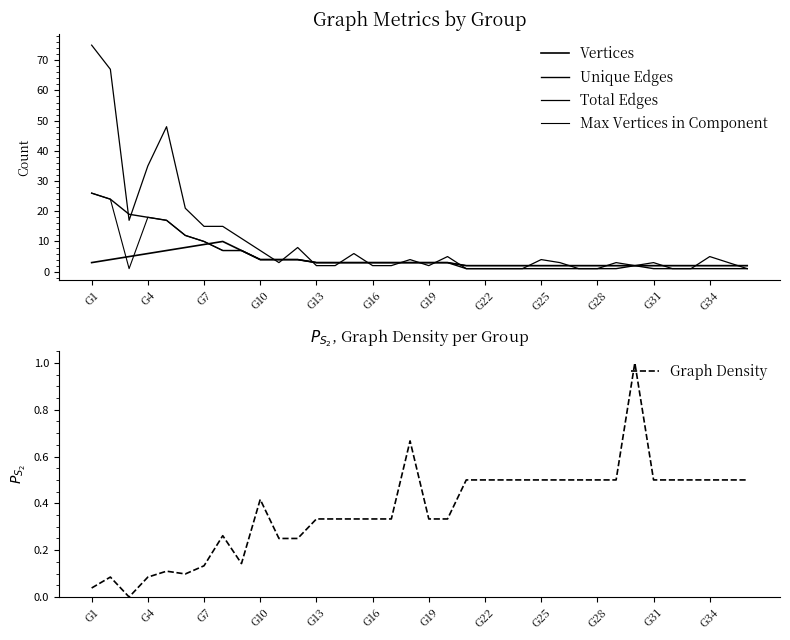

Reading left to right, list all the values displayed in this chart.

Vertices: 3.0	4.0	5.0	6.0	7.0	8.0	9.0	10.0	7.0	4.0	4.0	4.0	3.0	3.0	3.0	3.0	3.0	3.0	3.0	3.0	2.0	2.0	2.0	2.0	2.0	2.0	2.0	2.0	2.0	2.0	2.0	2.0	2.0	2.0	2.0	2.0
Unique Edges: 26.0	24.0	19.0	18.0	17.0	12.0	10.0	7.0	7.0	4.0	4.0	4.0	3.0	3.0	3.0	3.0	3.0	3.0	3.0	3.0	1.0	1.0	1.0	1.0	1.0	1.0	1.0	1.0	1.0	2.0	1.0	1.0	1.0	1.0	1.0	1.0
Total Edges: 75.0	67.0	17.0	35.0	48.0	21.0	15.0	15.0	11.0	7.0	3.0	8.0	2.0	2.0	6.0	2.0	2.0	4.0	2.0	5.0	1.0	1.0	1.0	1.0	4.0	3.0	1.0	1.0	3.0	2.0	3.0	1.0	1.0	5.0	3.0	1.0
Max Vertices in Component: 26.0	24.0	1.0	18.0	17.0	12.0	10.0	7.0	7.0	4.0	4.0	4.0	3.0	3.0	3.0	3.0	3.0	3.0	3.0	3.0	2.0	2.0	2.0	2.0	2.0	2.0	2.0	2.0	2.0	2.0	2.0	2.0	2.0	2.0	2.0	2.0
Graph Density: 0.0	0.1	0.0	0.1	0.1	0.1	0.1	0.3	0.1	0.4	0.2	0.2	0.3	0.3	0.3	0.3	0.3	0.7	0.3	0.3	0.5	0.5	0.5	0.5	0.5	0.5	0.5	0.5	0.5	1.0	0.5	0.5	0.5	0.5	0.5	0.5